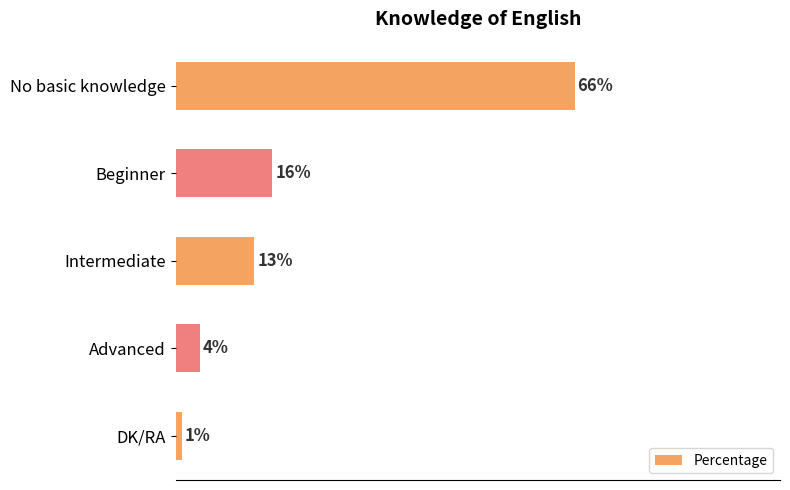

Which has a higher value, Intermediate or DK/RA?

Intermediate